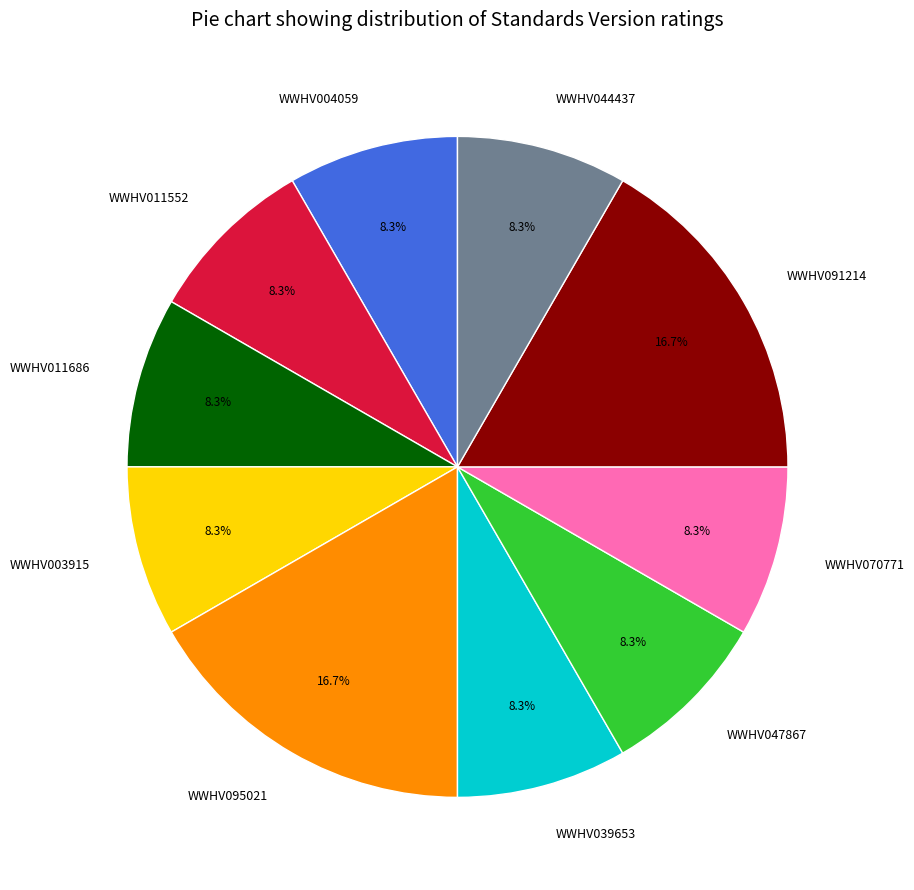

Is there a majority slice in this chart?

No